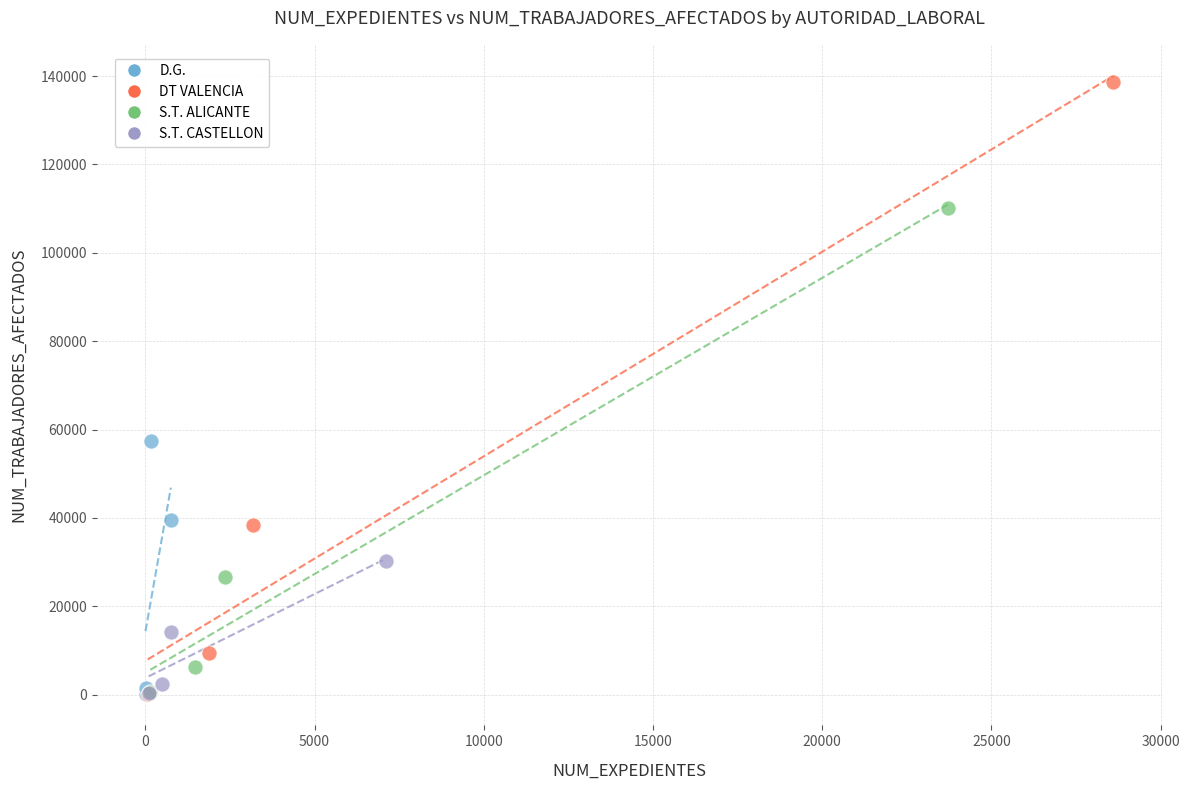

What are all the series names shown in the legend?

D.G., DT VALENCIA, S.T. ALICANTE, S.T. CASTELLON